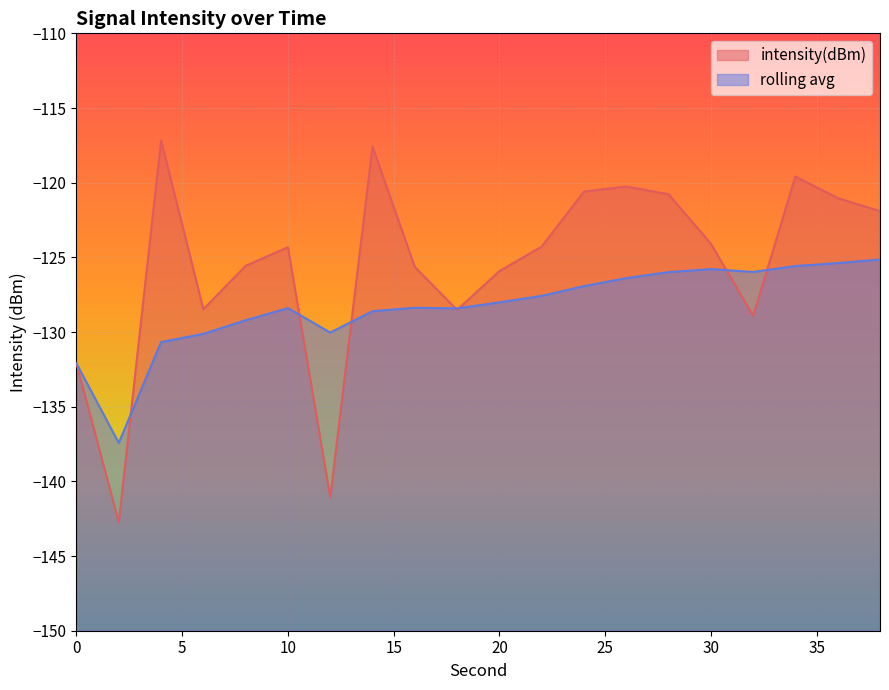

How many values in the rolling_avg series are below -128?

11